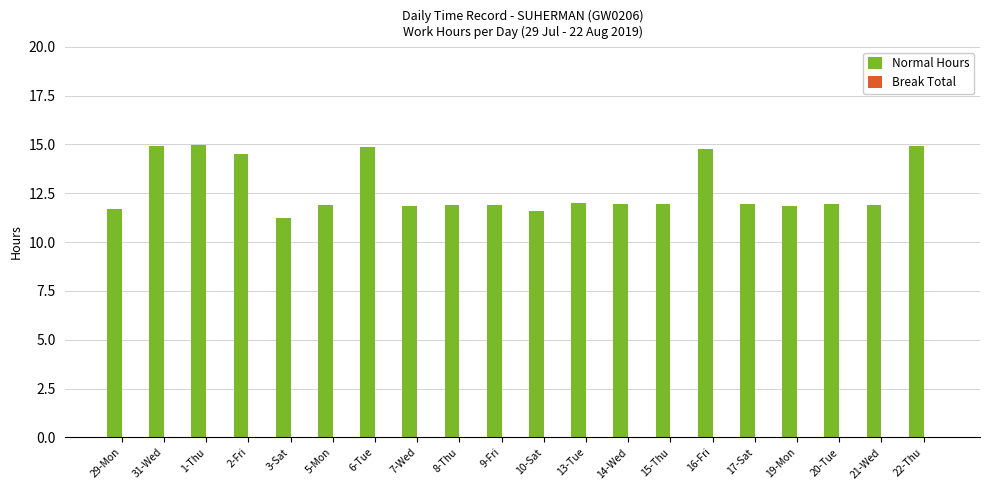

What is the greatest value displayed?

15.0